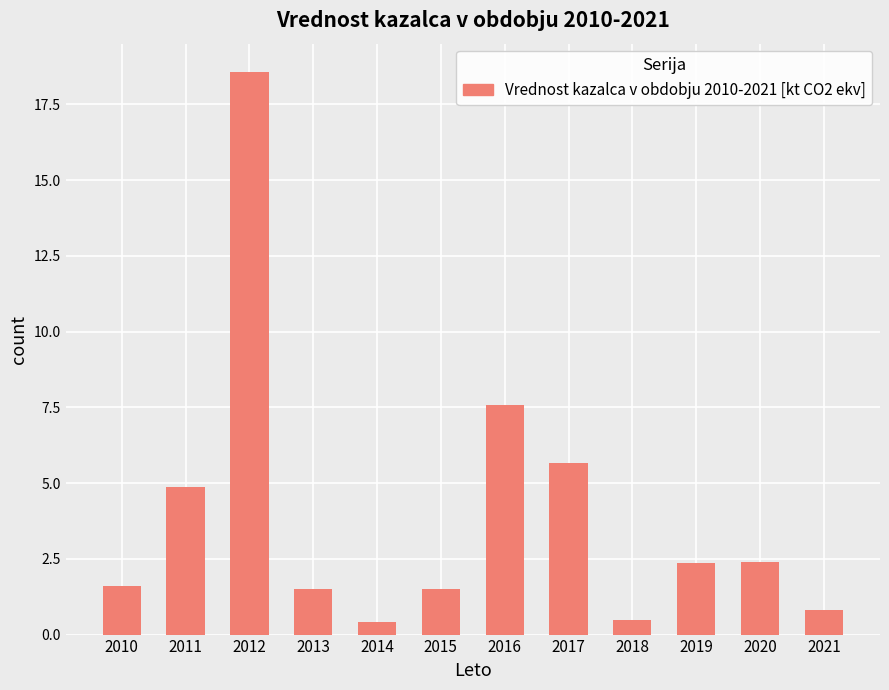

The value at 2016 is 7.6. True or false?

True